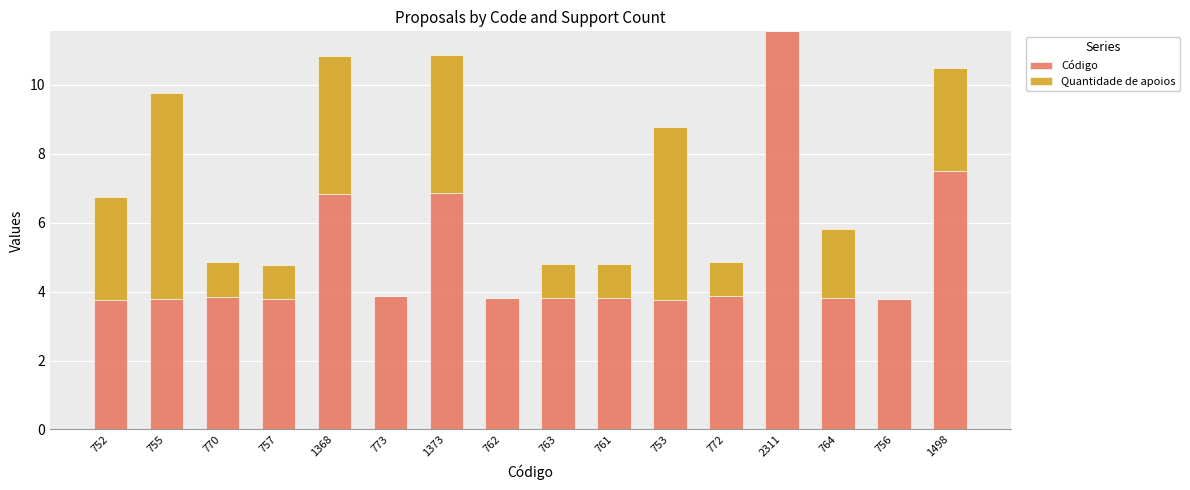

At which category is the sum across all series the highest?

2311